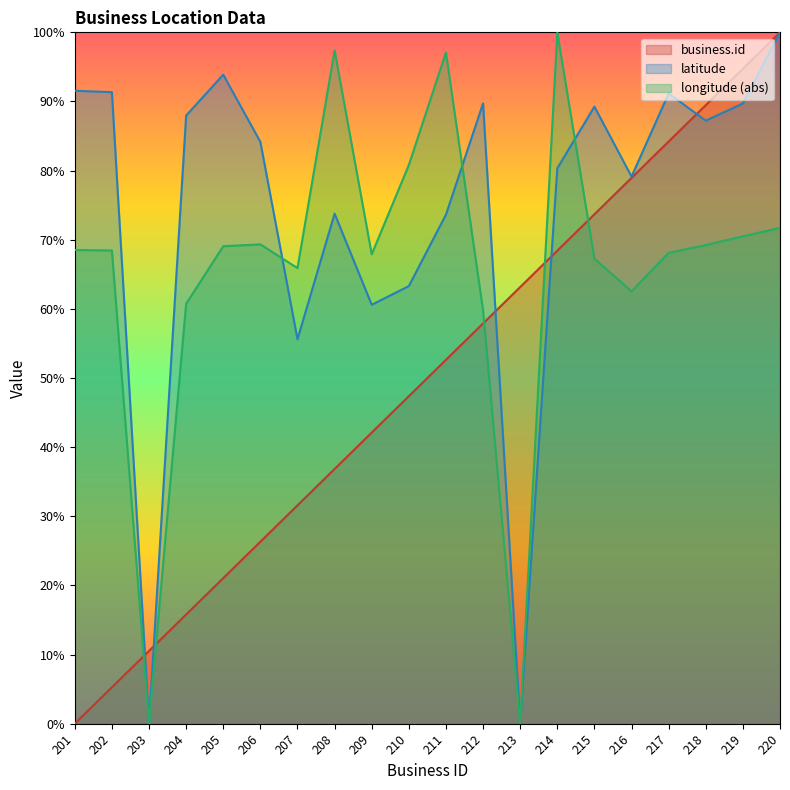

How many data points in longitude are above 68?

12